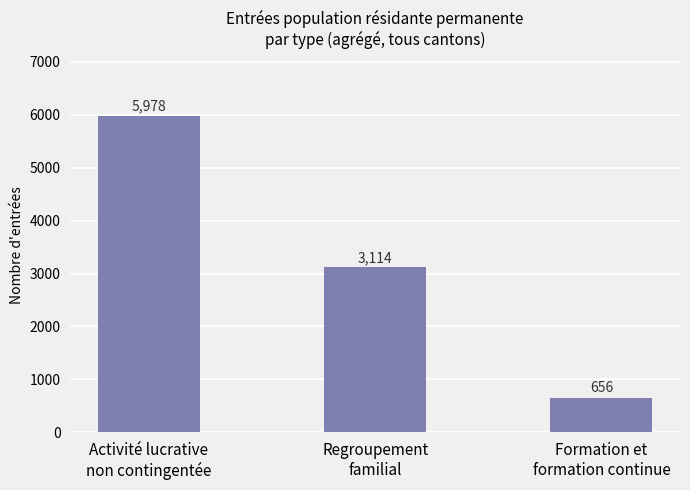

What is the difference between the maximum and minimum values?

5322